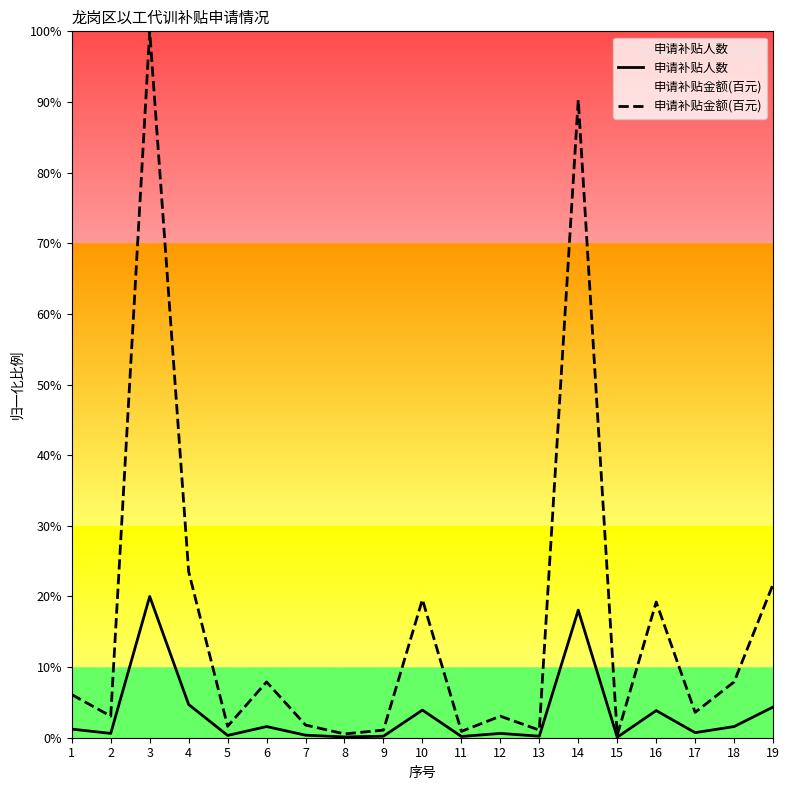

Rank the series by their average value, from lowest to highest.

申请补贴人数, 申请补贴金额(百元)